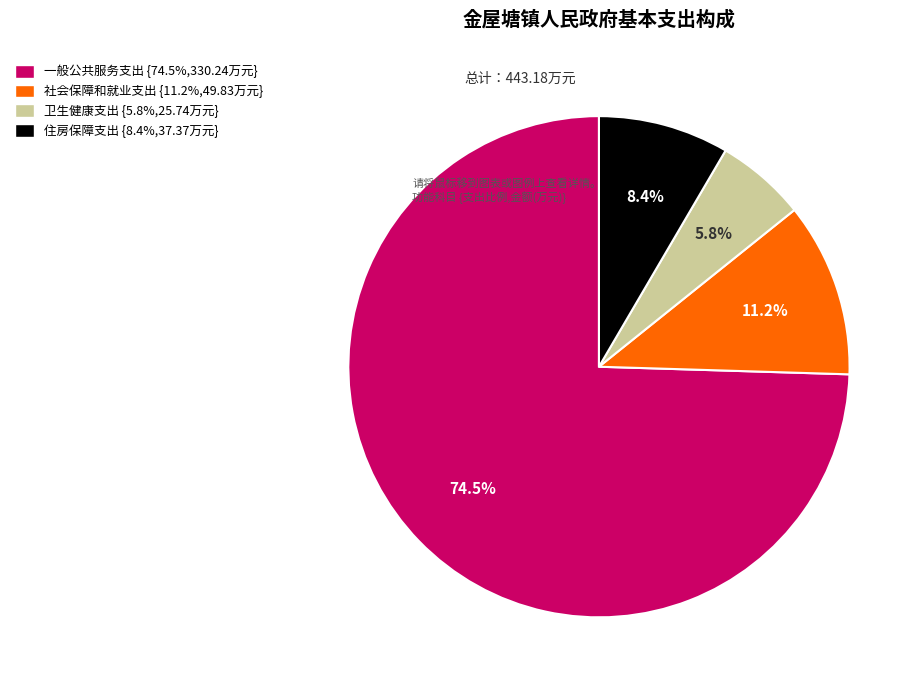

Combined, do 卫生健康支出 and 一般公共服务支出 account for over 50%?

Yes